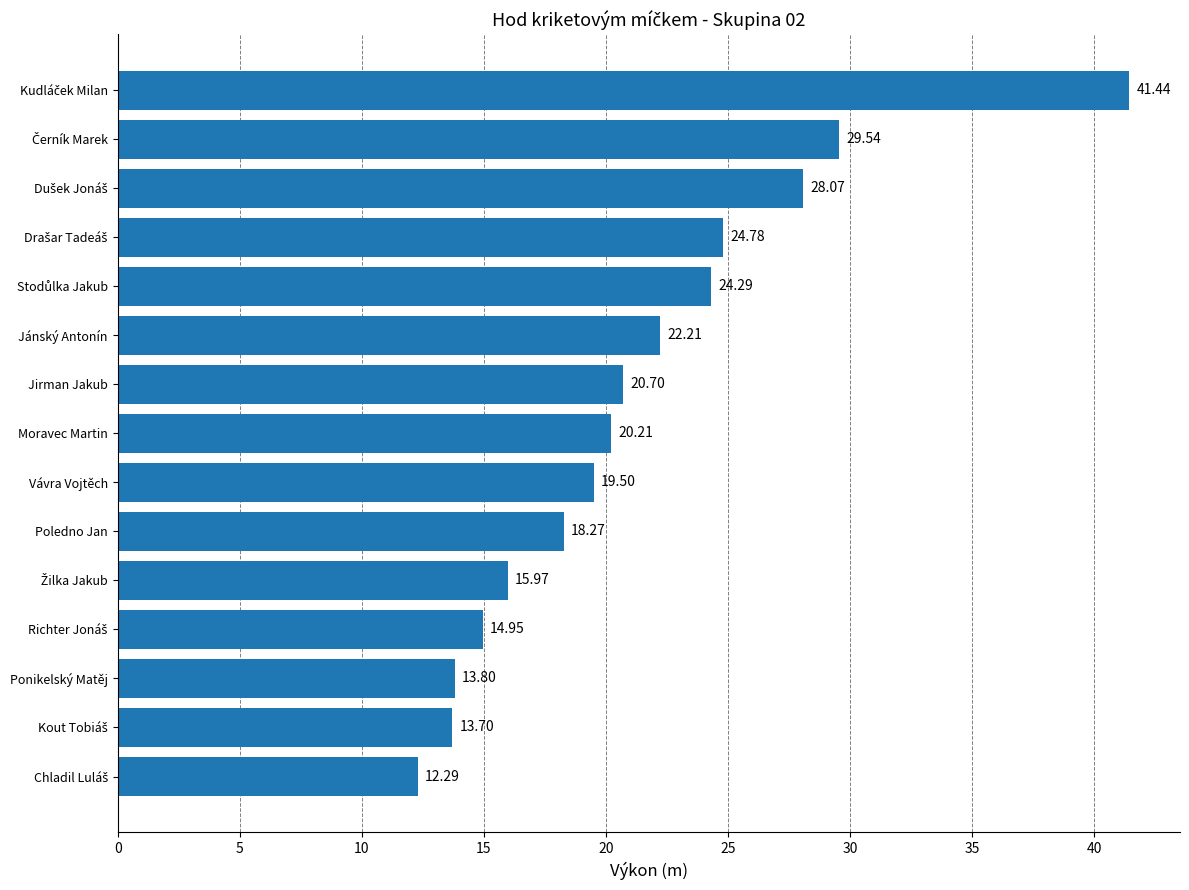

What is the sum of all values?

319.7